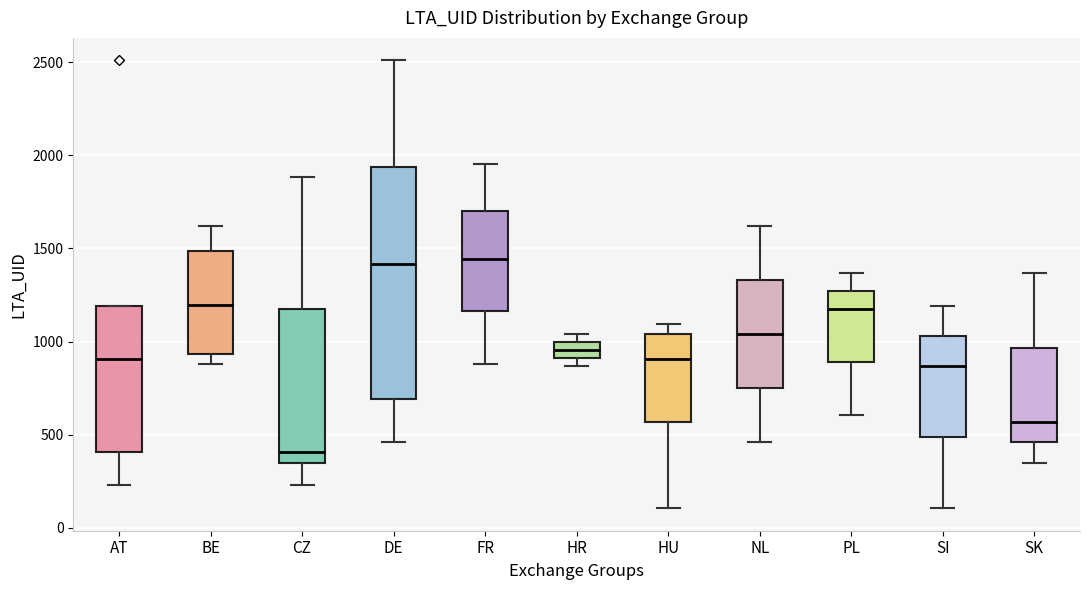

Where does the upper whisker of the box for CZ end on the y-axis? The values are not printed on the chart, so give them approximately, as read against the axis.

1900